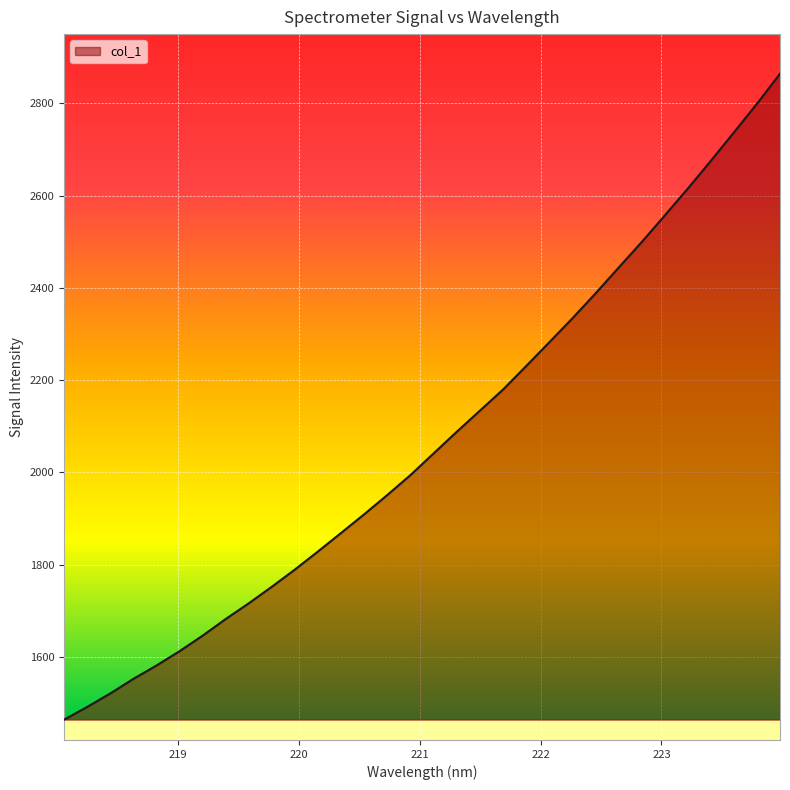

What is the difference between the maximum and minimum values?

1399.9